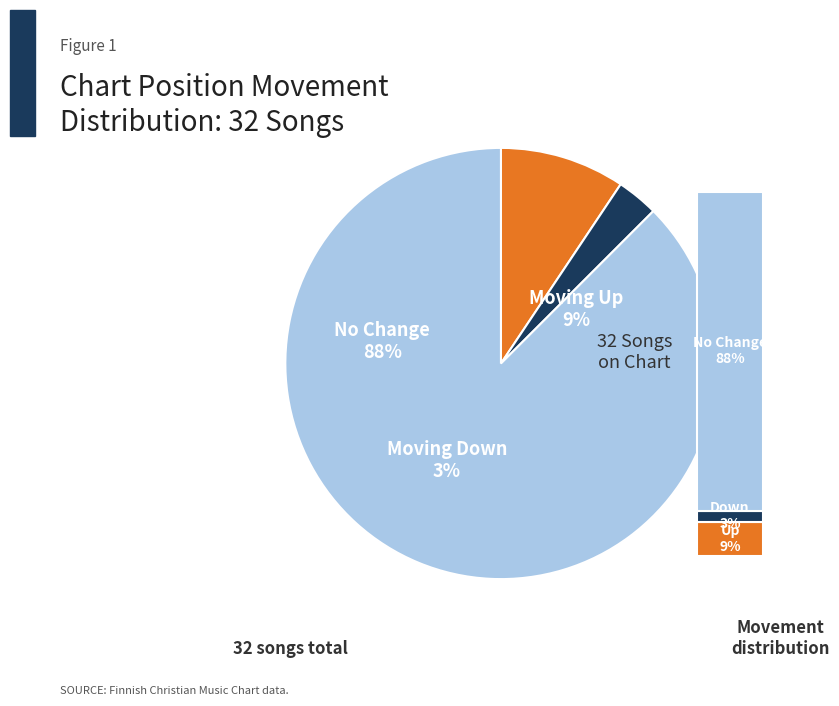

Is there a majority slice in this chart?

Yes